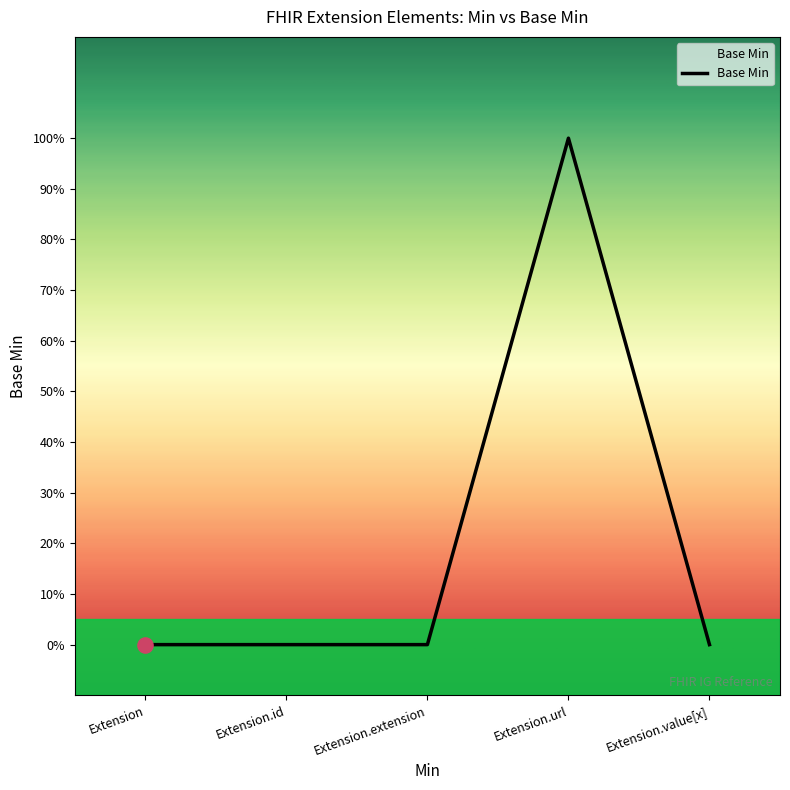

Which has a higher value, Extension.id or Extension.value[x]?

Extension.id